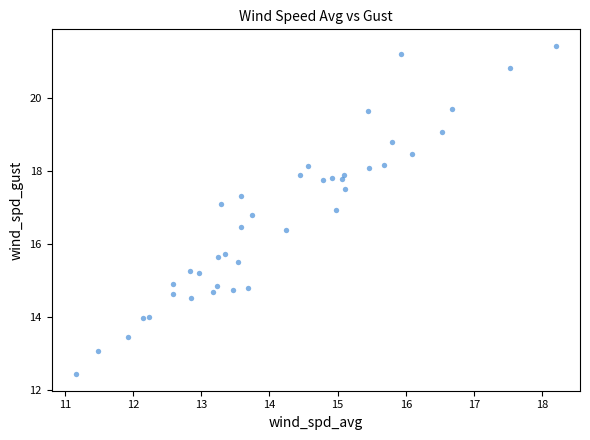

What is the range of X values (max minus min)?

7.0